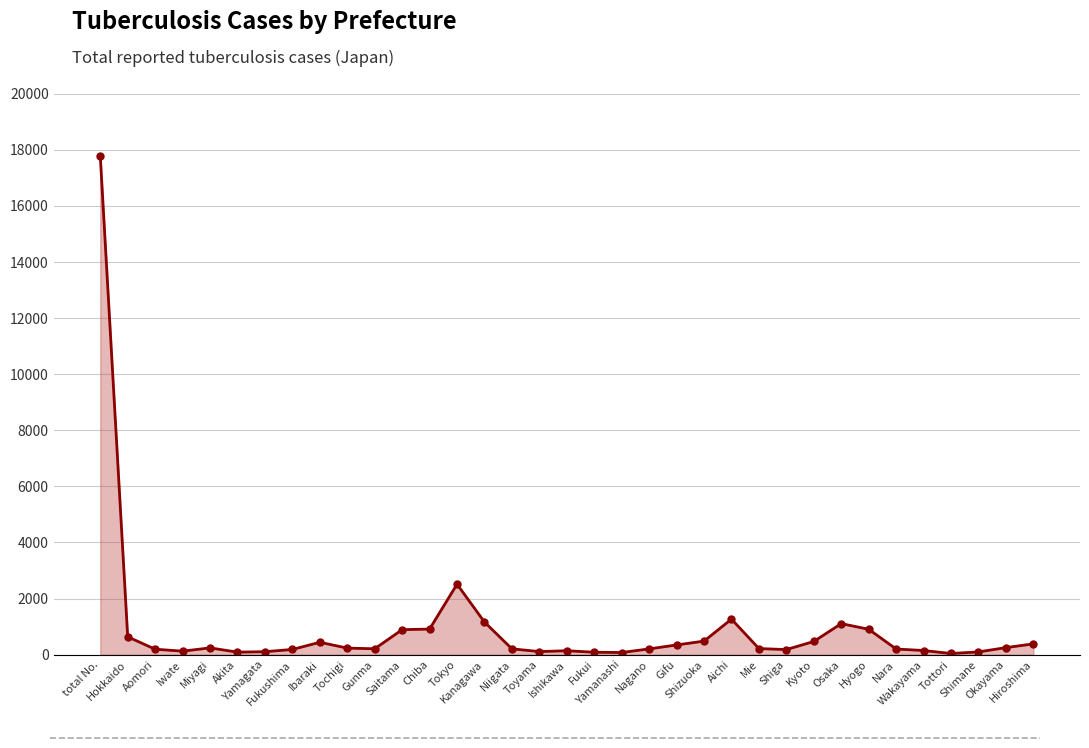

What is the label of the 17th point from the left?

Toyama